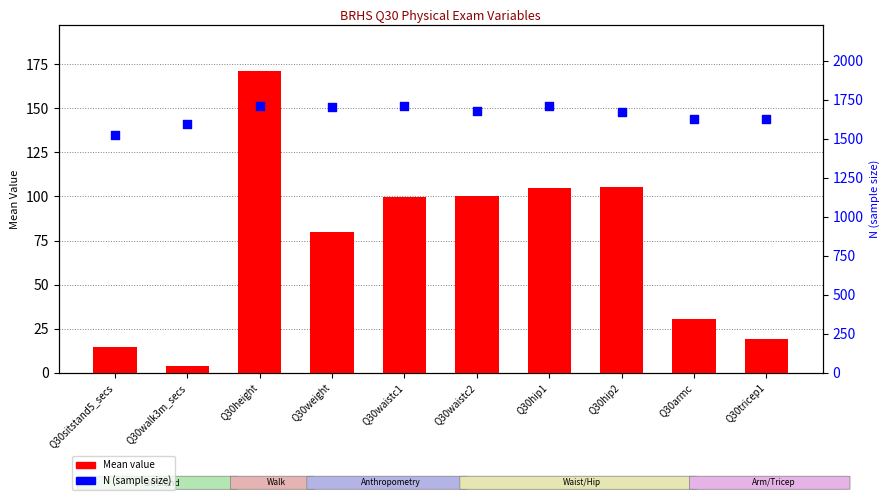

At how many categories does at least one series exceed 795?

10